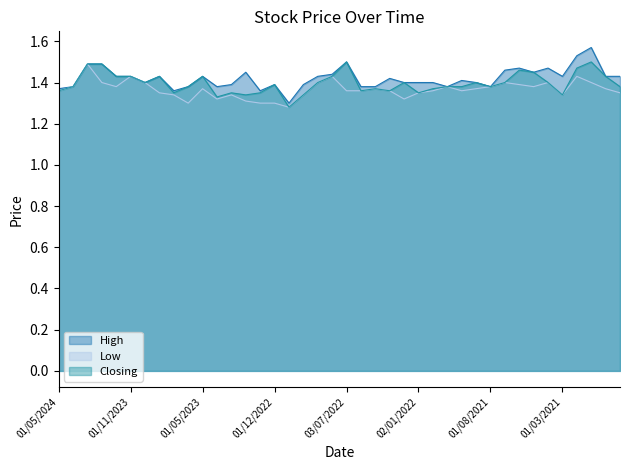

Rank the series by their maximum value, from lowest to highest.

Low, Closing, High